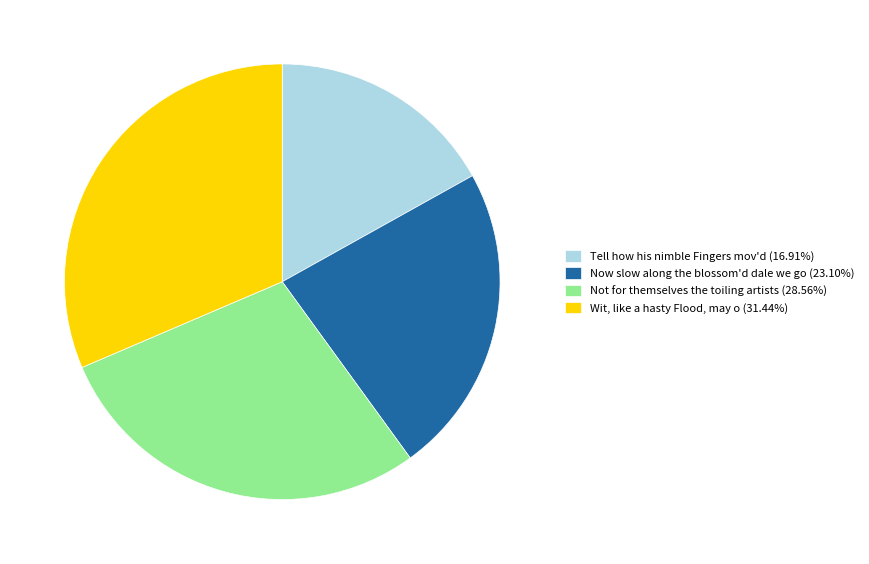

Does Now slow along the blossom'd dale we go represent more than half of the total?

No